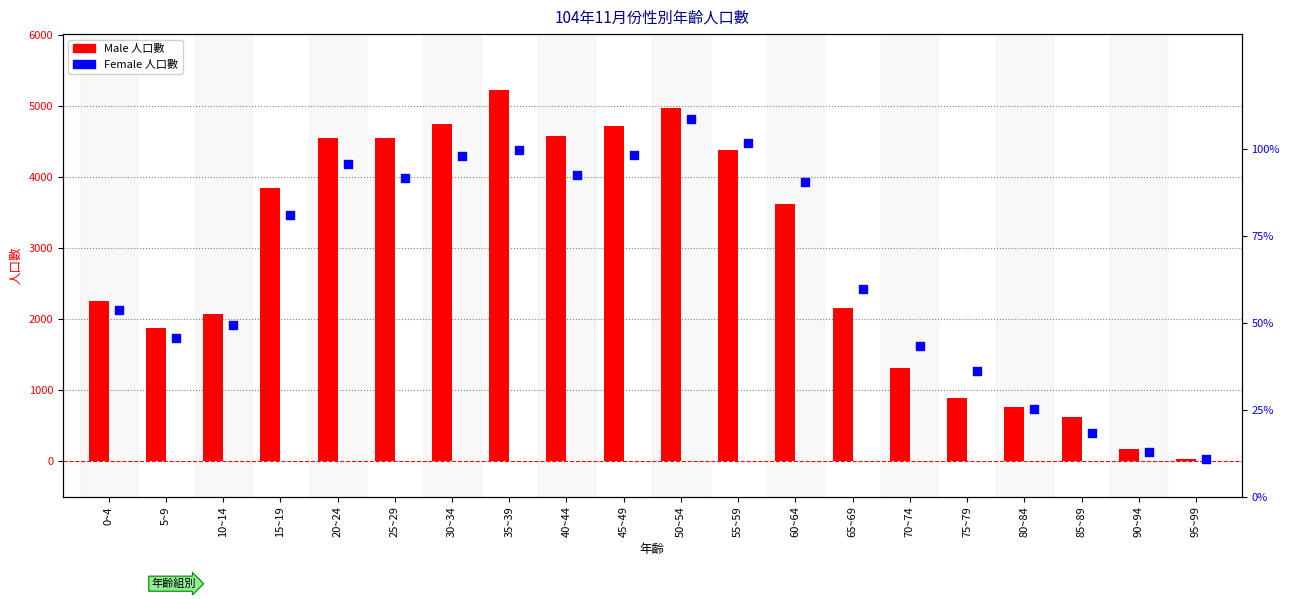

What is the total value across all series at 25~29?

8535